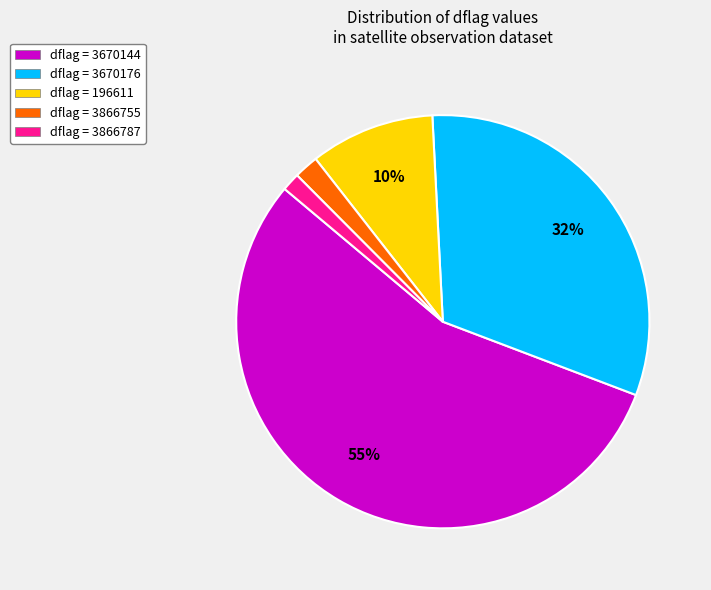

How many slices are in this pie chart?

5